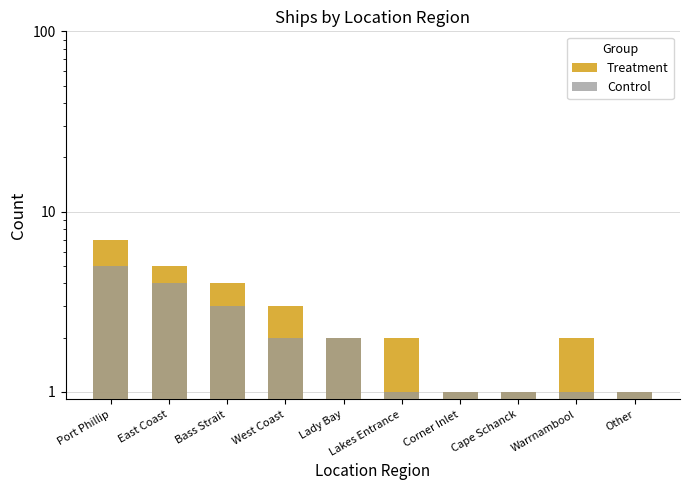

The value of Control at Other is 1. True or false?

True